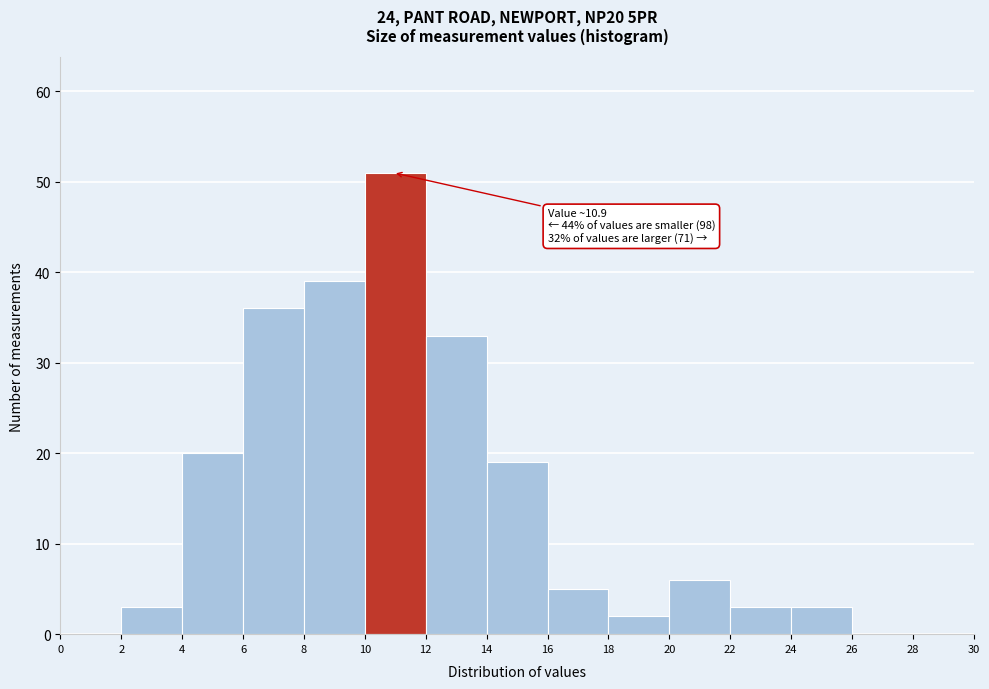

Which range on the x-axis has the tallest bar?

10 to 12